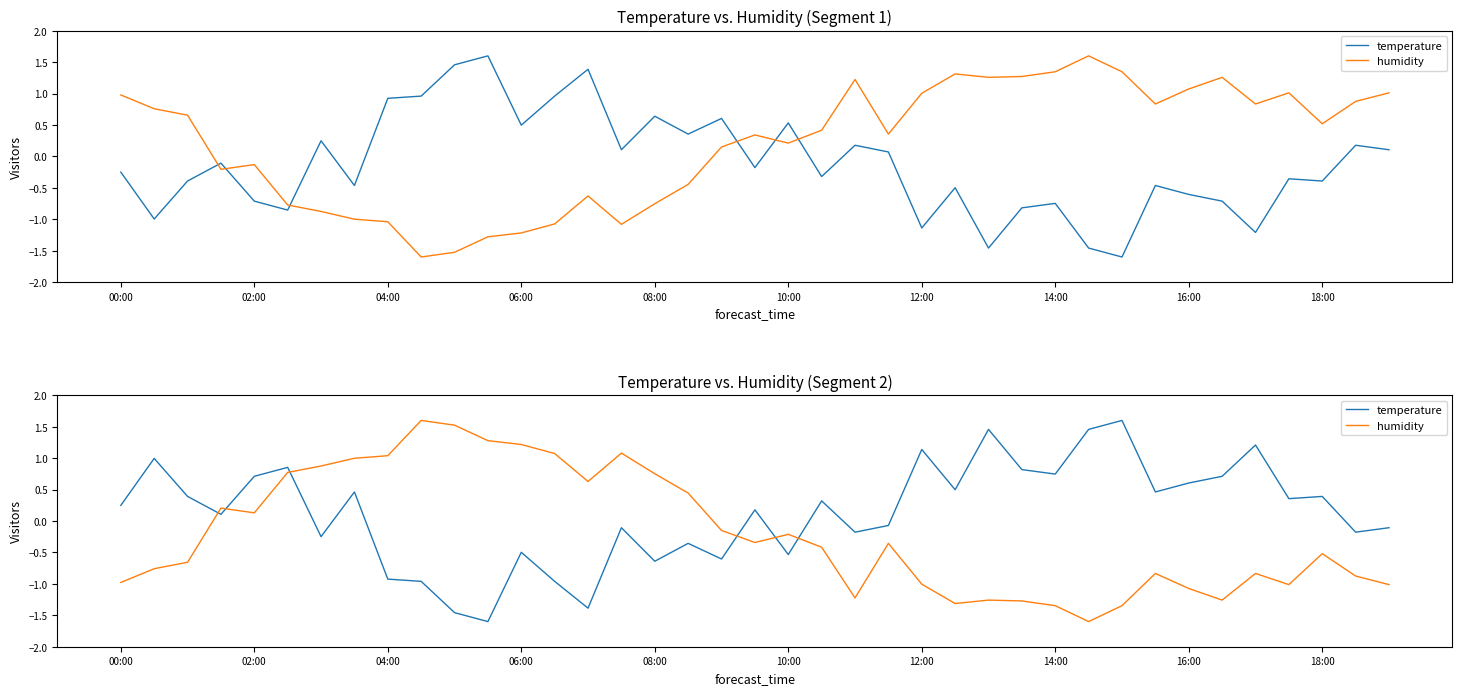

Where does the temperature series first go above 0?

00:00